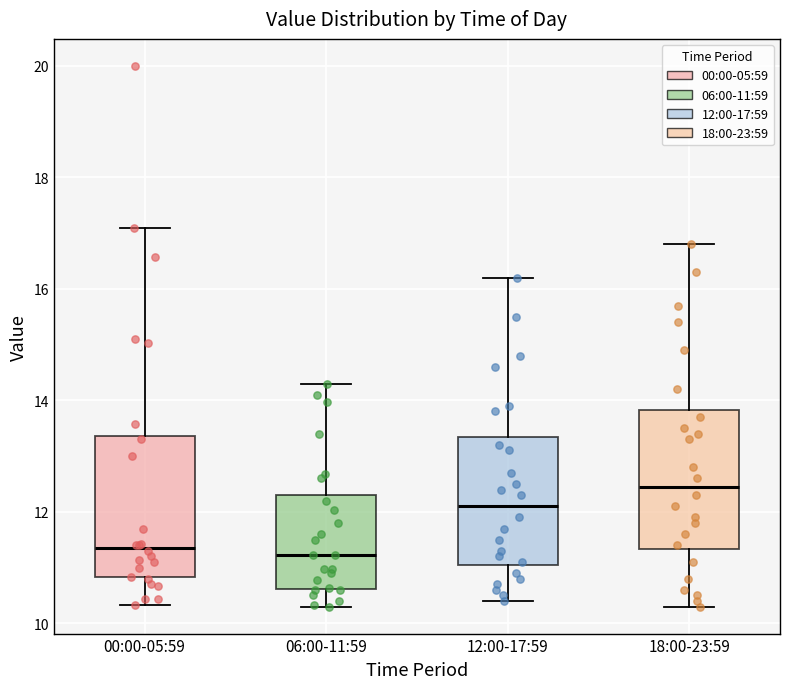

Reading left to right, read every box against the y-axis: the position of its median line, the range the box covers, and the ends of its whiskers. The values are not printed on the chart, so give them approximately, as read against the axis.

00:00-05:59: median 11.4, box 10.8 to 13.4, whiskers 10.4 to 17.2
06:00-11:59: median 11.2, box 10.6 to 12.4, whiskers 10.4 to 14.4
12:00-17:59: median 12.2, box 11.0 to 13.4, whiskers 10.4 to 16.2
18:00-23:59: median 12.4, box 11.4 to 13.8, whiskers 10.4 to 16.8